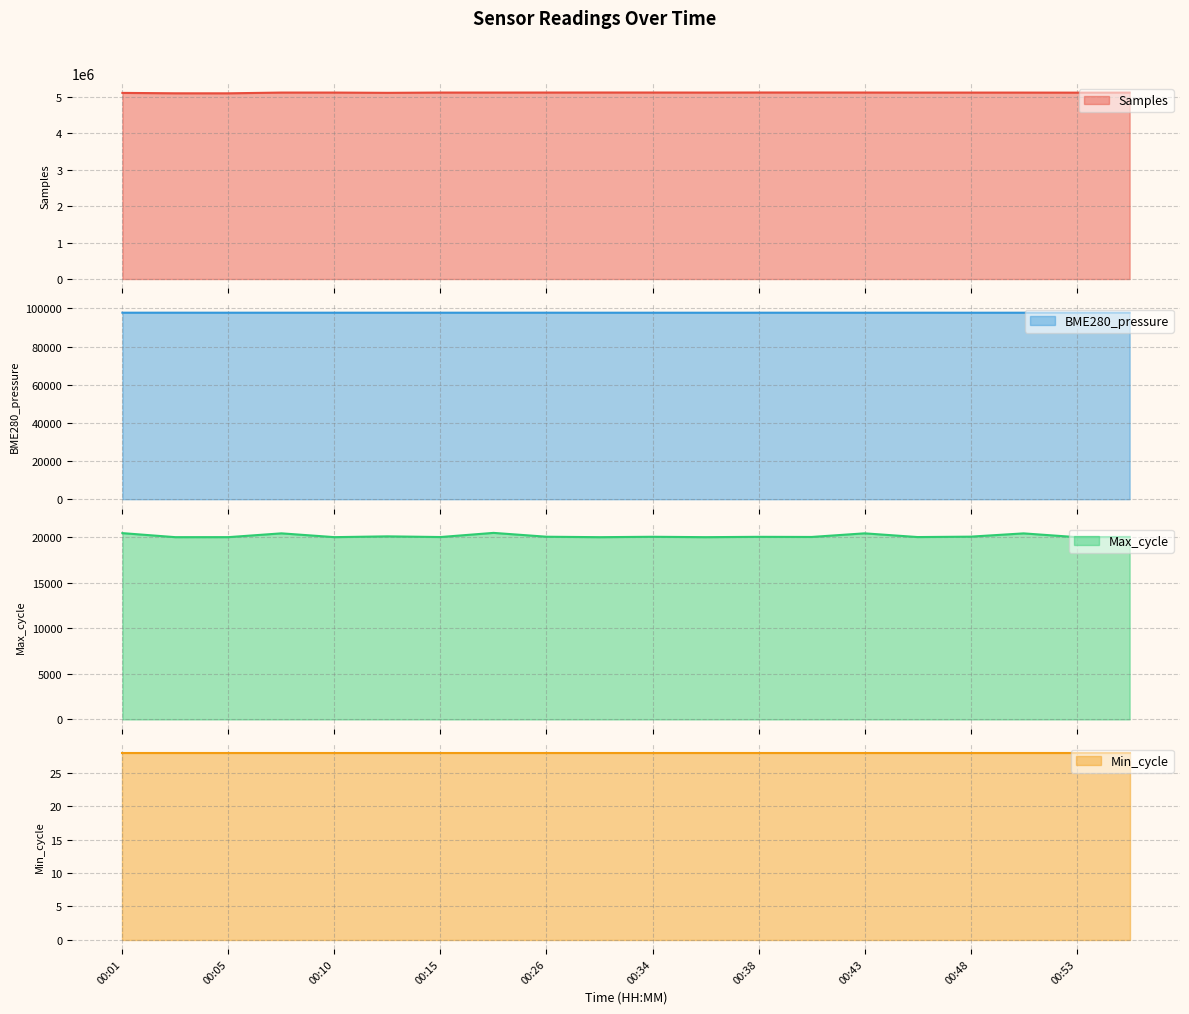

Where is the first local maximum for Samples?

00:08